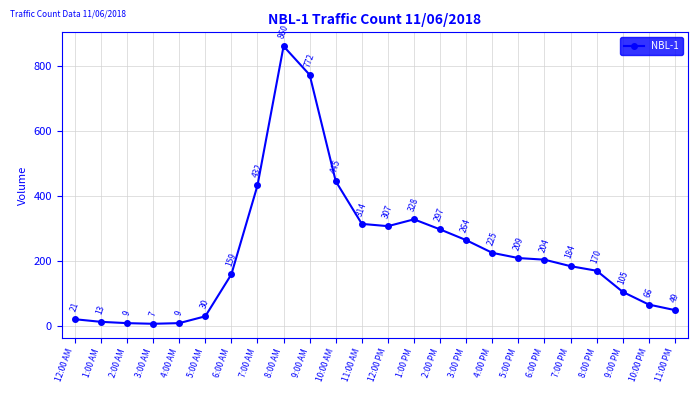

What is the value of the 15th point from the left?

297